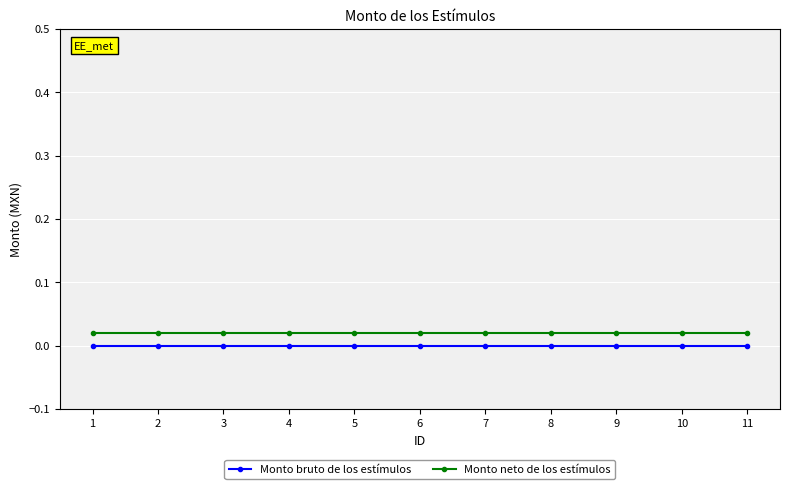

The Monto neto de los estímulos series shows 0.0 at 10. True or false?

True